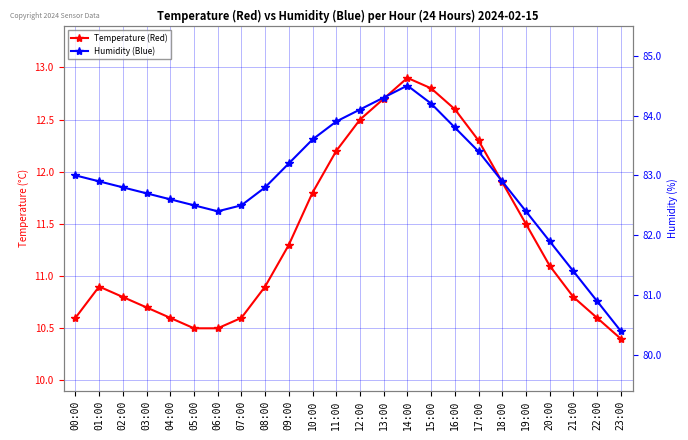

What is the difference between the second highest and minimum values in the Humidity (Blue) series?

3.9